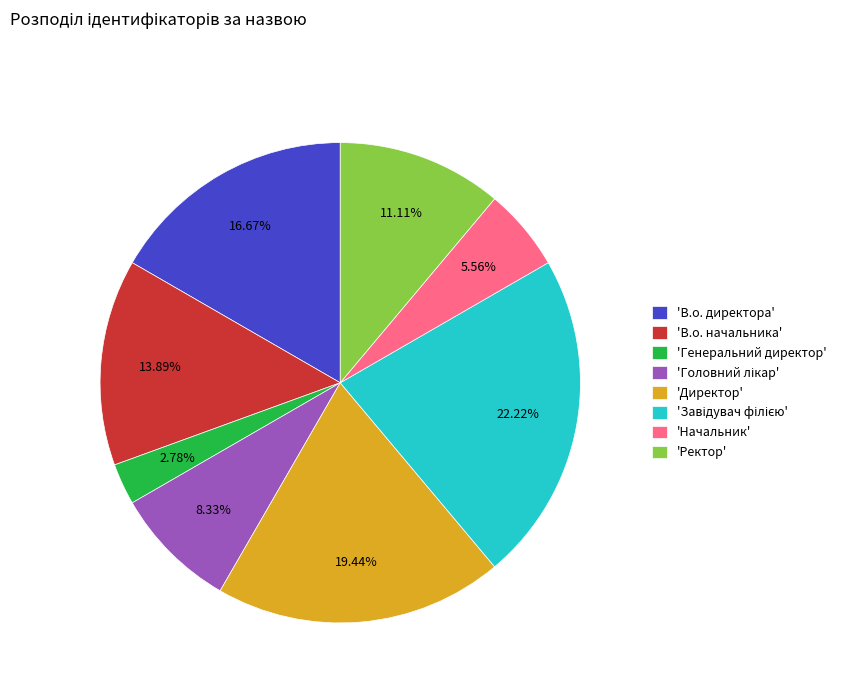

Approximately how many times larger is the value at 'Ректор' compared to 'Генеральний директор'?

4.0